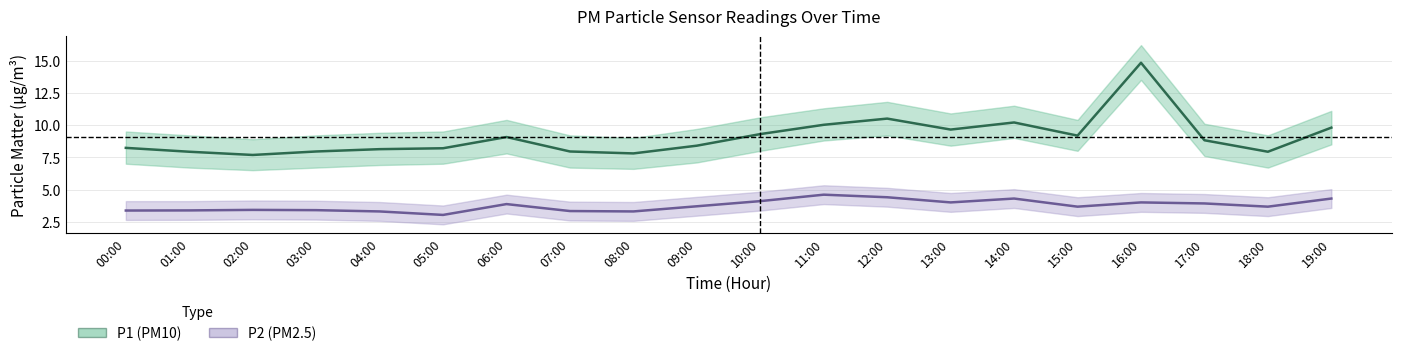

What is the maximum value shown in the chart?

14.8